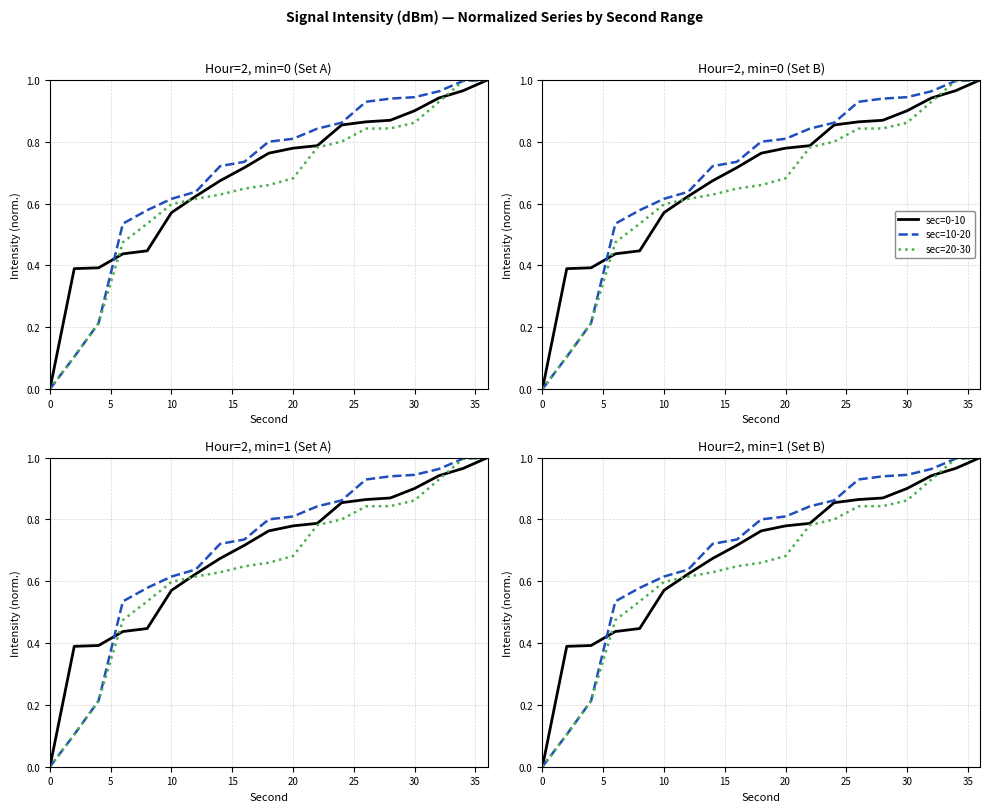

Does the chart display data point markers on the line(s)?

No